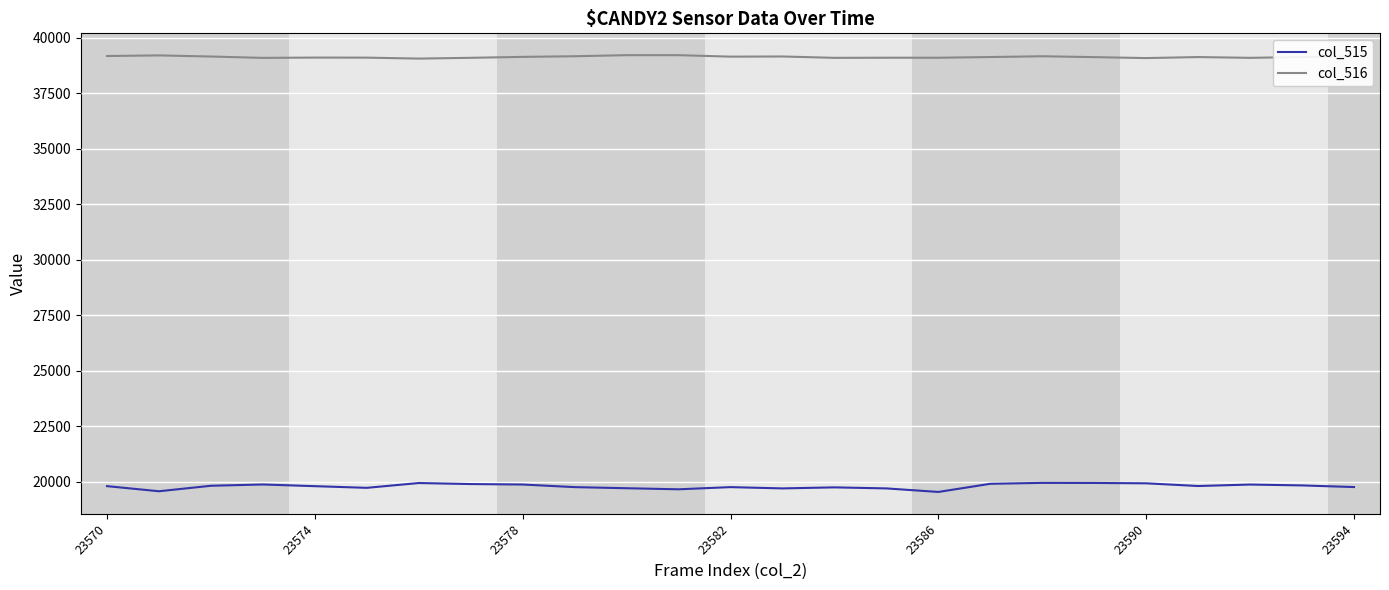

Which series has the widest spread of values?

col_515